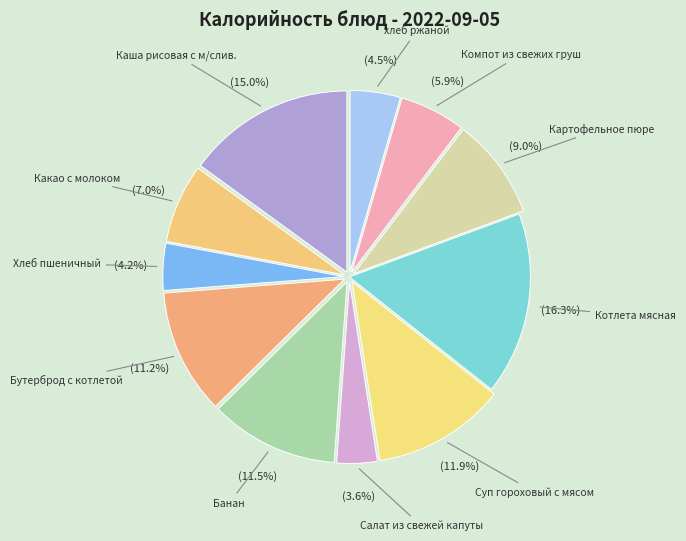

To the nearest percent, what portion does Компот из свежих груш represent?

6%